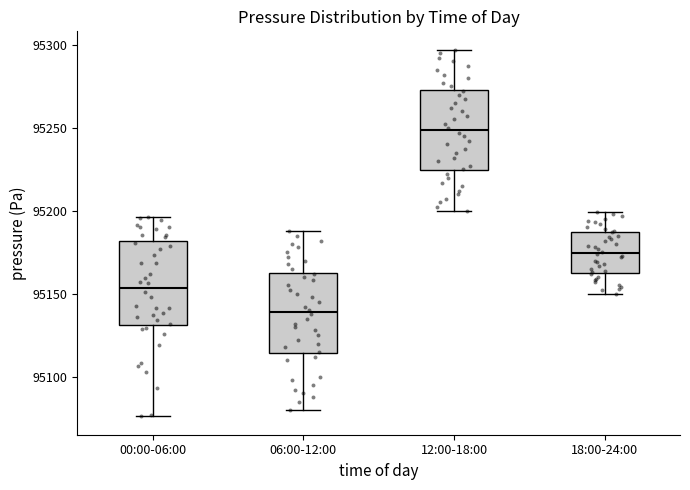

Reading left to right, read every box against the y-axis: the position of its median line, the range the box covers, and the ends of its whiskers. The values are not printed on the chart, so give them approximately, as read against the axis.

00:00-06:00: median 95155, box 95130 to 95180, whiskers 95075 to 95195
06:00-12:00: median 95140, box 95115 to 95165, whiskers 95080 to 95190
12:00-18:00: median 95250, box 95225 to 95275, whiskers 95200 to 95295
18:00-24:00: median 95175, box 95165 to 95185, whiskers 95150 to 95200